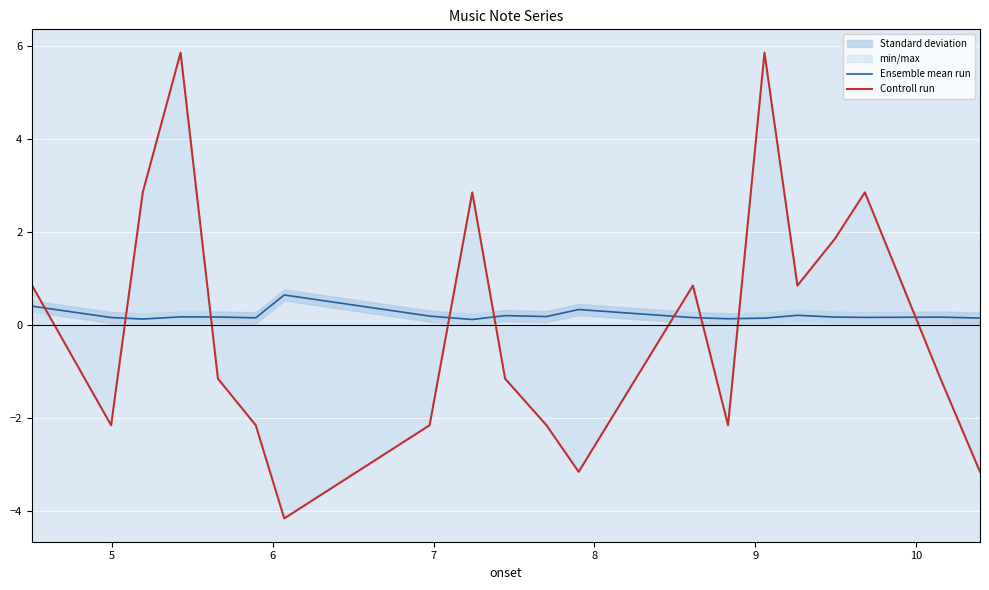

True or false: Ensemble mean run has more than 1 points higher than both neighbors.

True